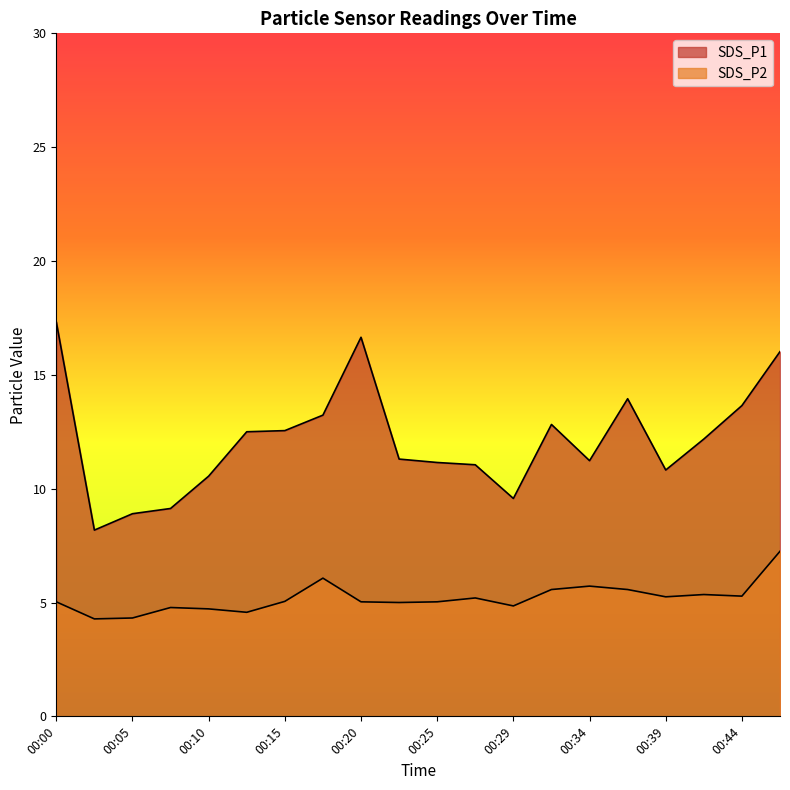

What is the highest value of the SDS_P2 series?

7.2